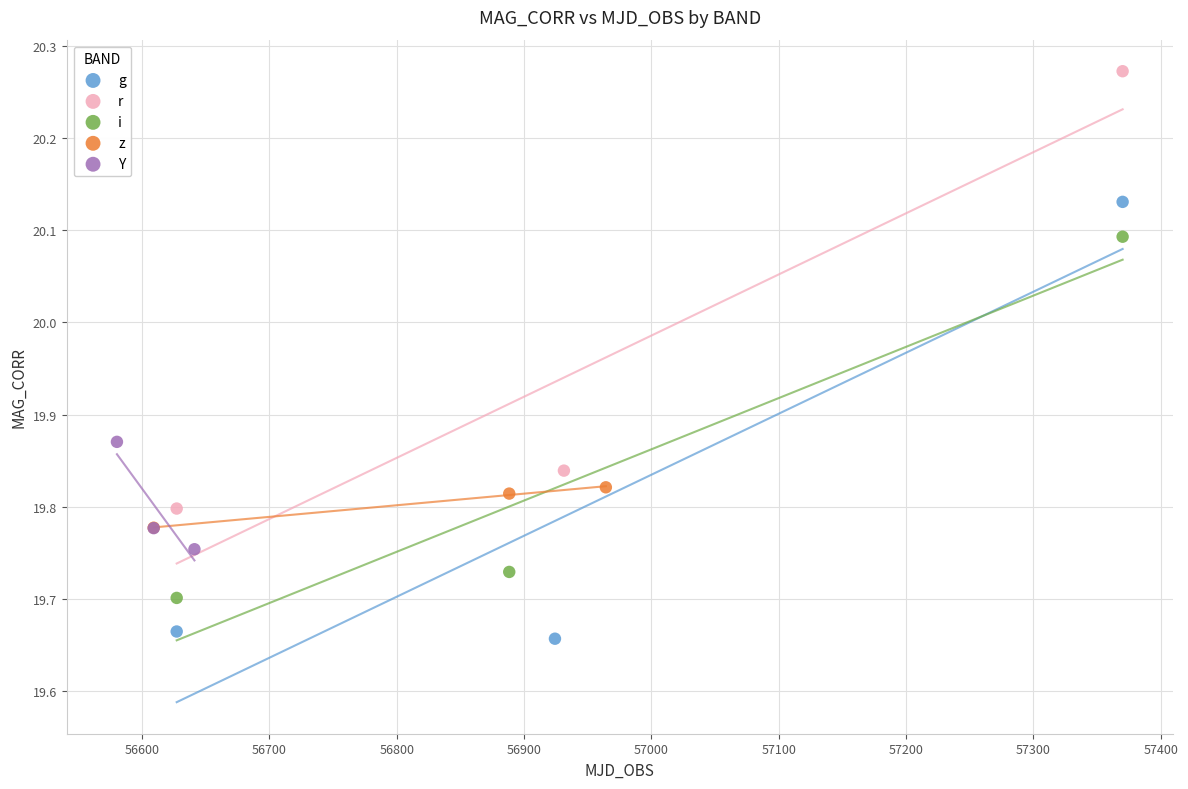

What are all the series names shown in the legend?

g, r, i, z, Y